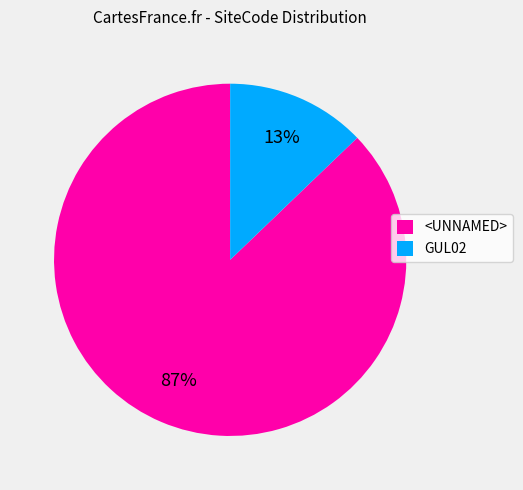

To the nearest percent, what is the difference between the largest and smallest slice percentages?

74%